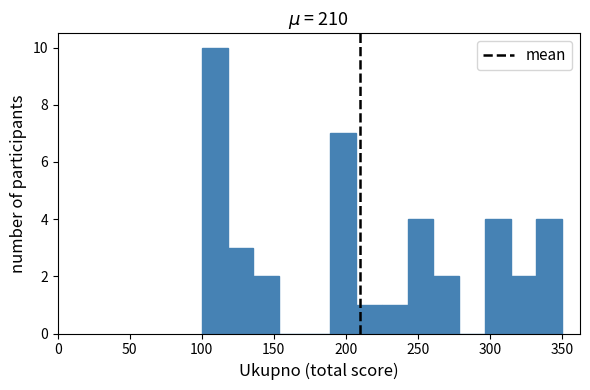

Read against the x-axis, roughly where is the centre of the tallest bar?

110